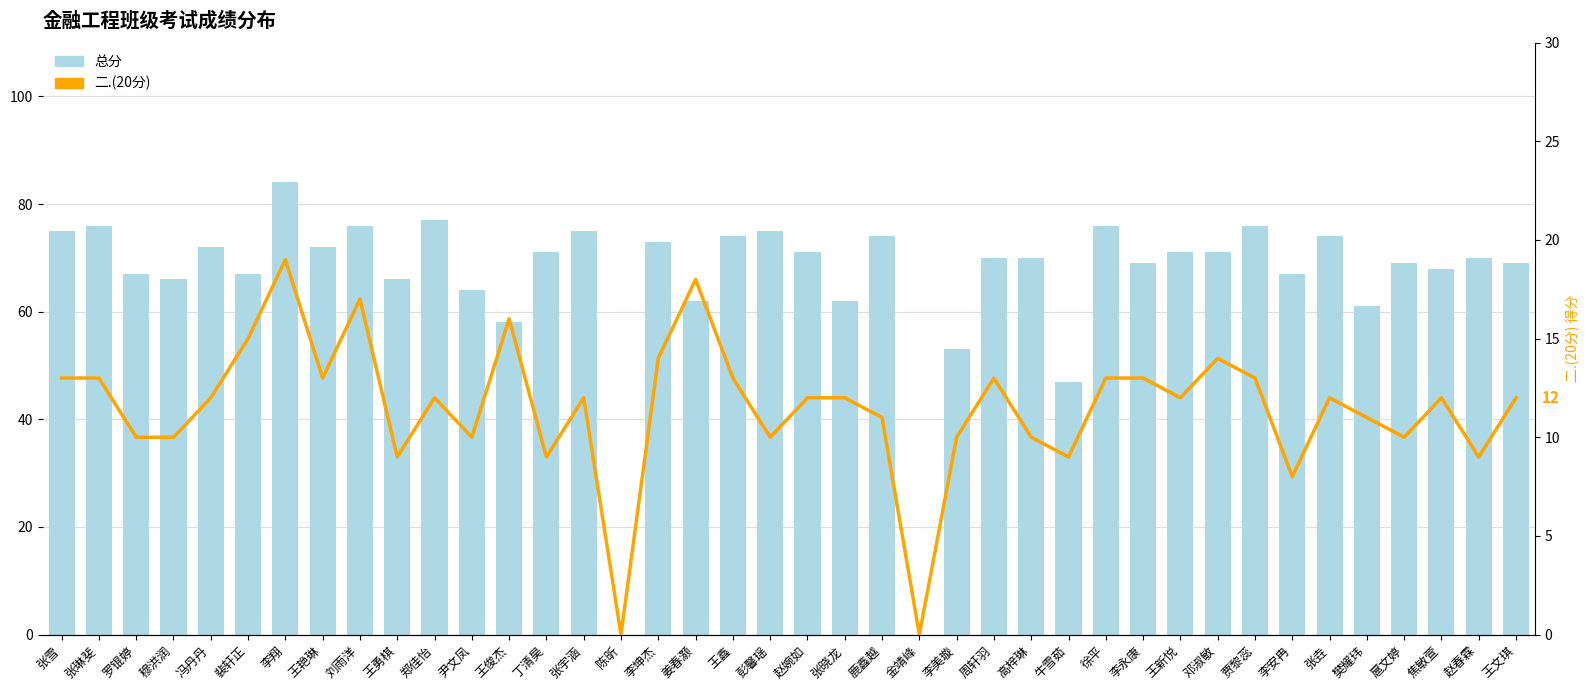

Rank the categories by 总分 value from lowest to highest.

陈昕, 金靖峰, 牛雪茹, 李美璇, 王俊杰, 樊耀玮, 姜春灏, 张晓龙, 尹文凤, 穆洪润, 王勇棋, 罗锟婷, 裴轩正, 李安冉, 焦敏萱, 李永康, 扈文婷, 王文琪, 周轩羽, 高梓琳, 赵春霖, 丁清昊, 赵婉如, 王新悦, 邓淑敏, 冯丹丹, 王艳琳, 李坤杰, 王鑫, 鹿鑫越, 张垚, 张雪, 张宇涵, 彭馨瑶, 张琳斐, 刘雨洋, 徐平, 贾黎蕊, 郑佳怡, 李翔